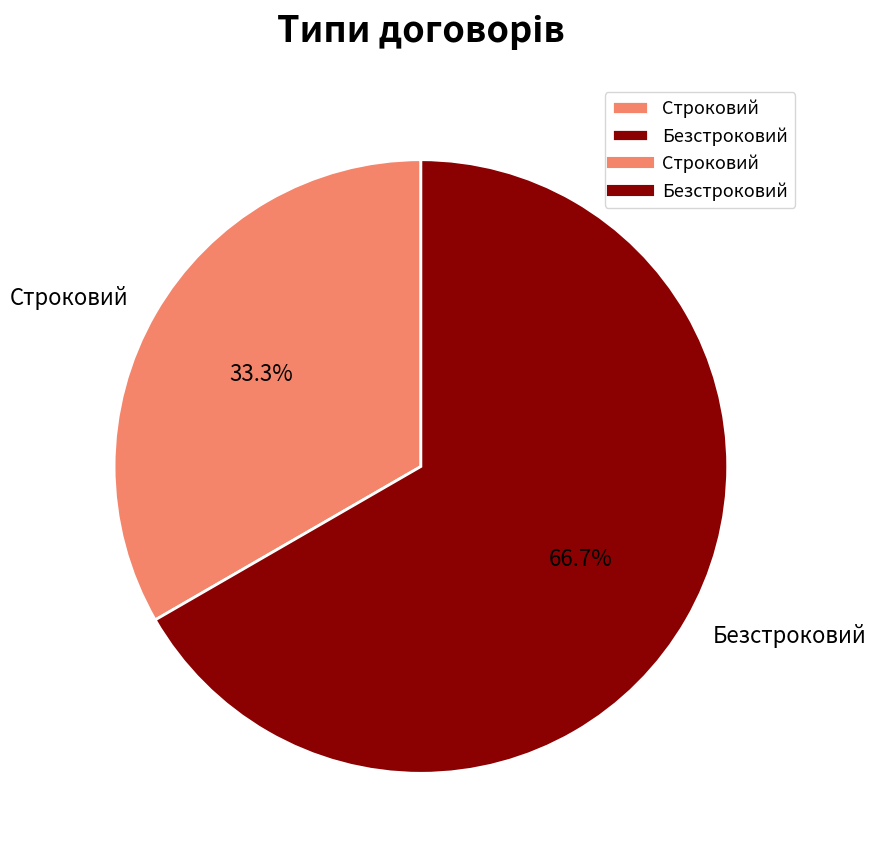

True or false: Безстроковий accounts for 67% of the total.

True